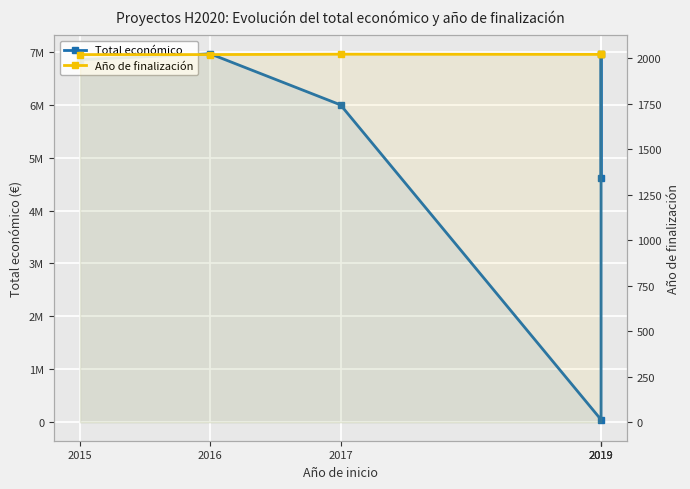

How many lines are shown in the chart?

2